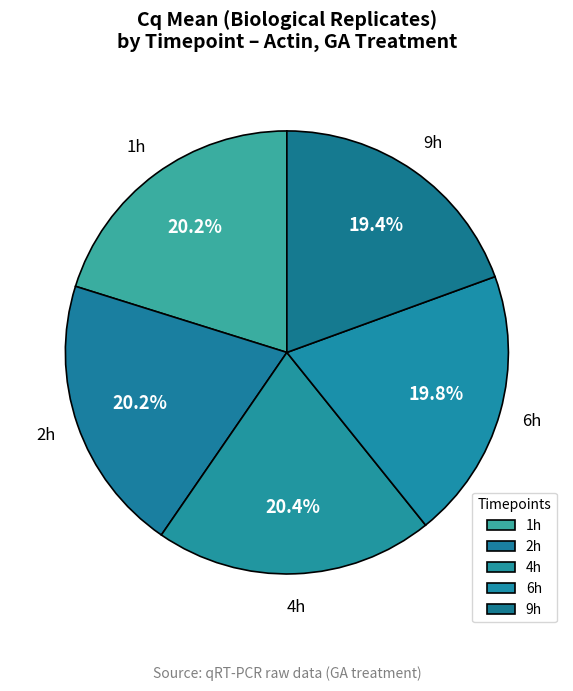

What is the total percentage of 6h and 2h?

40.0%